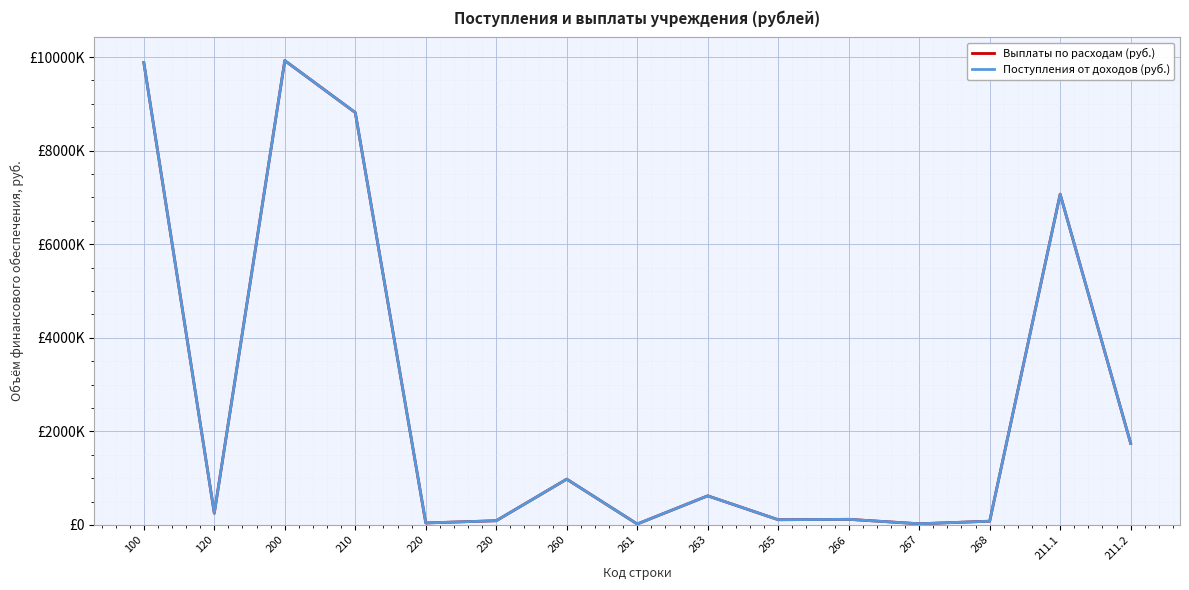

Does the chart have visible grid lines?

Yes